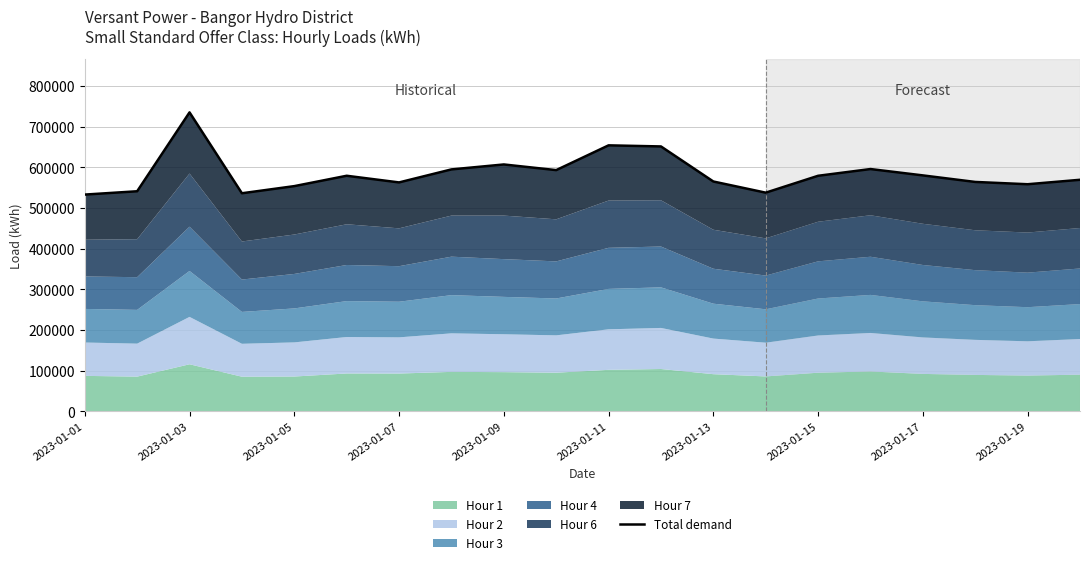

Reading left to right, extract all data points from this chart.

532810	540991	734960	536056	553611	579099	562722	594728	606890	592991	653885	651202	564989	537522	579035	595608	579995	563898	558257	569204